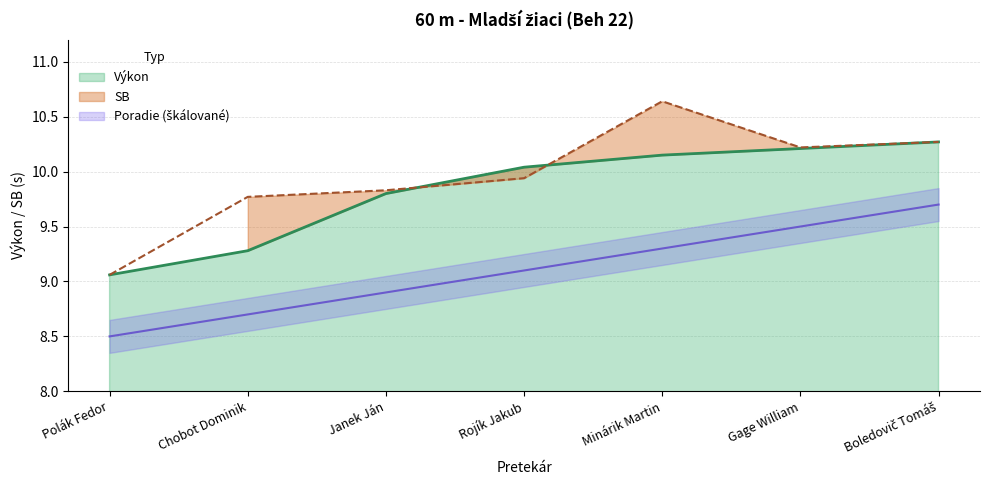

What is the value of the 5th point from the left?

10.2